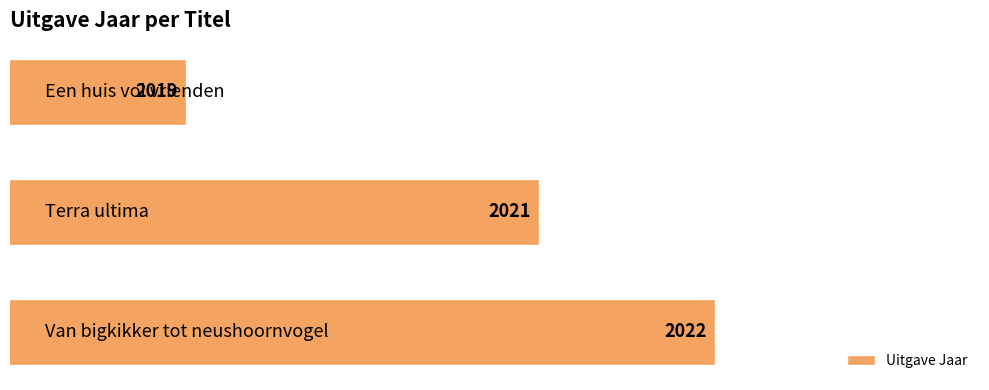

What is the minimum value shown in the chart?

2019